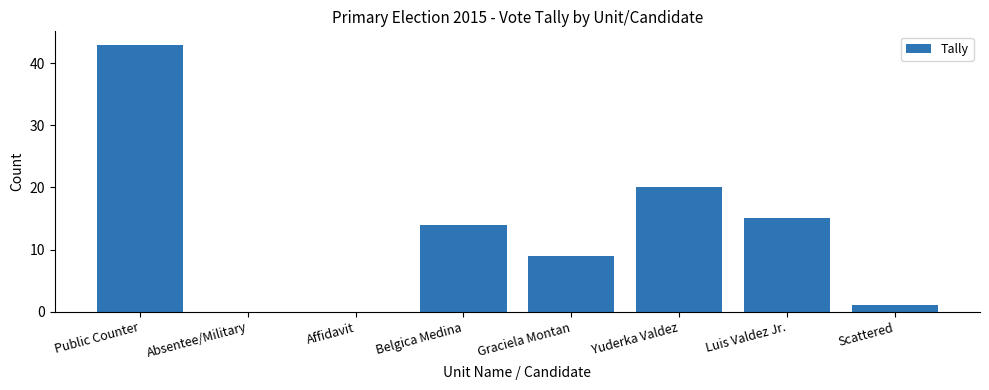

Reading left to right, what are all the values shown in this chart?

43	0	0	14	9	20	15	1